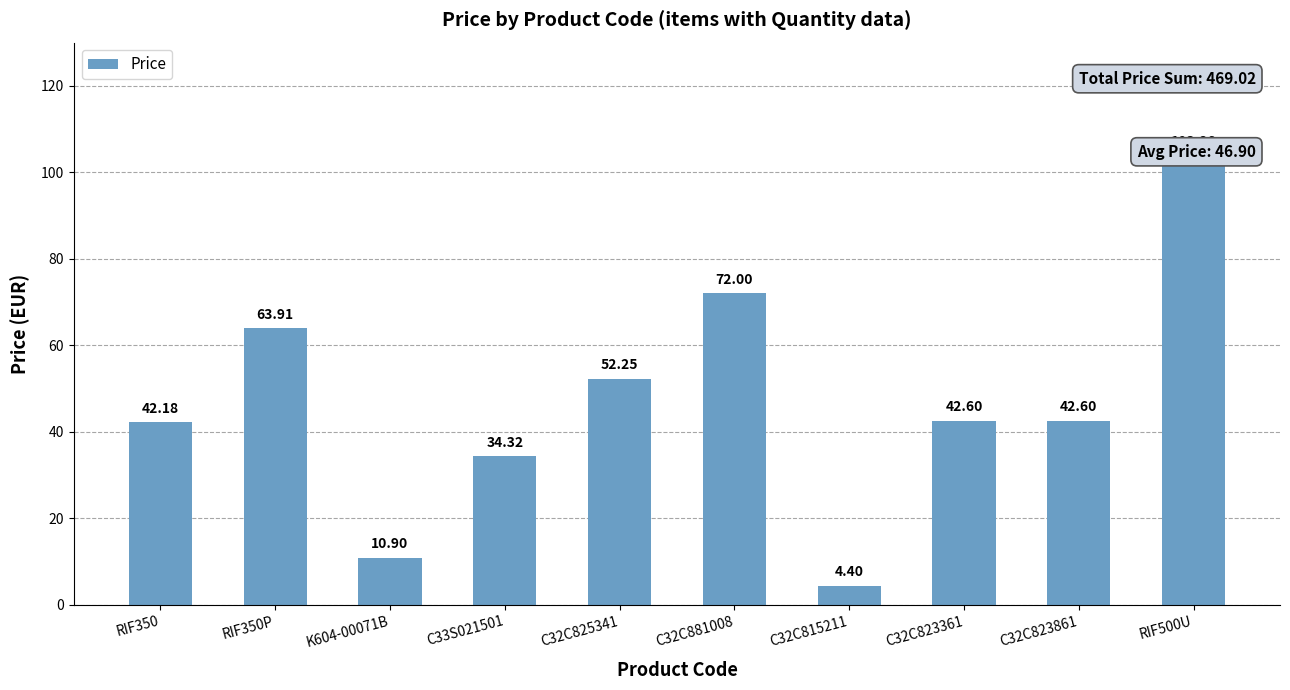

The chart shows a value of 2.7 at C32C815211. True or false?

False